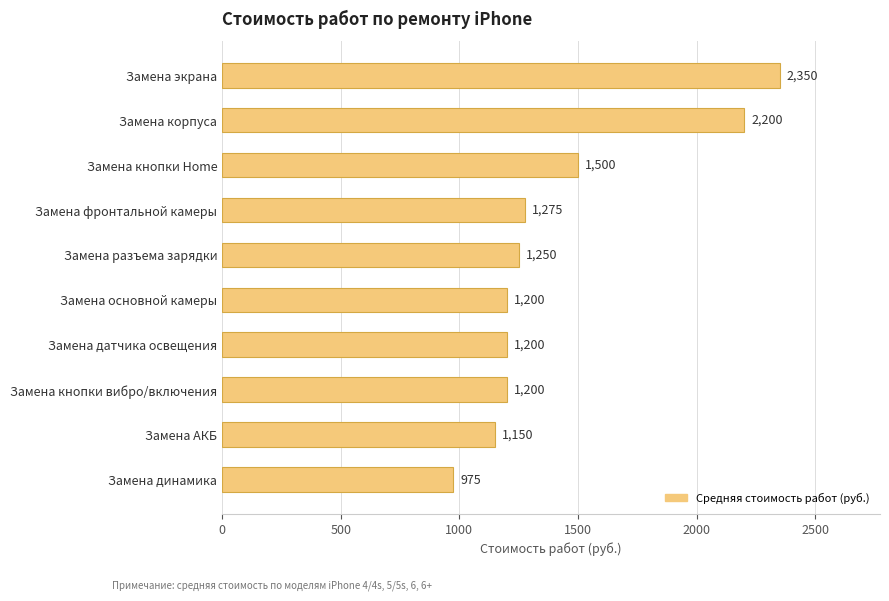

True or false: the data shows 3542 at Замена экрана.

False